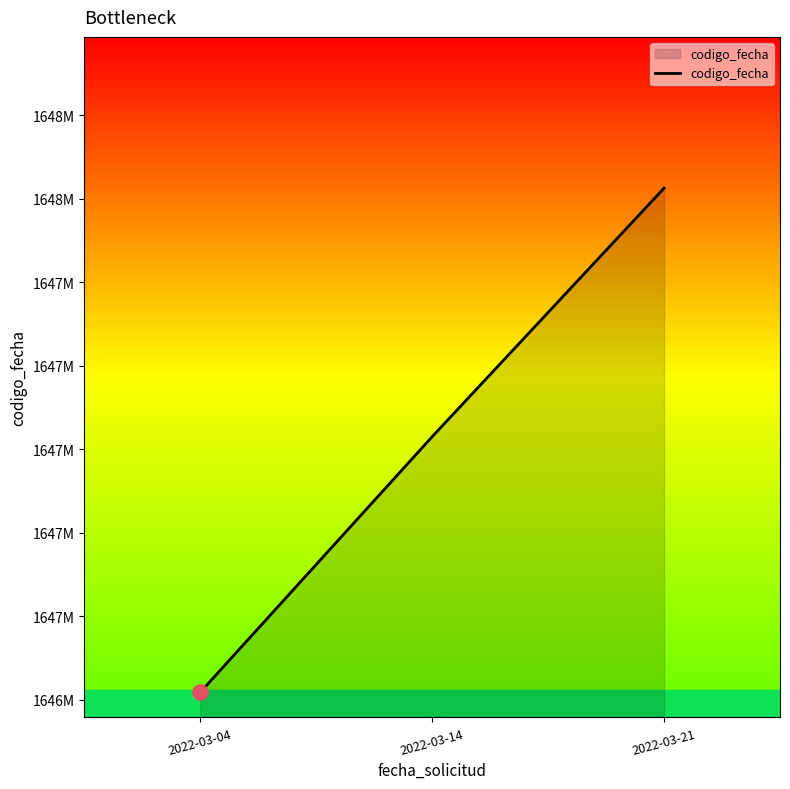

What is the change in value from 2022-03-04 to 2022-03-14?

+612235